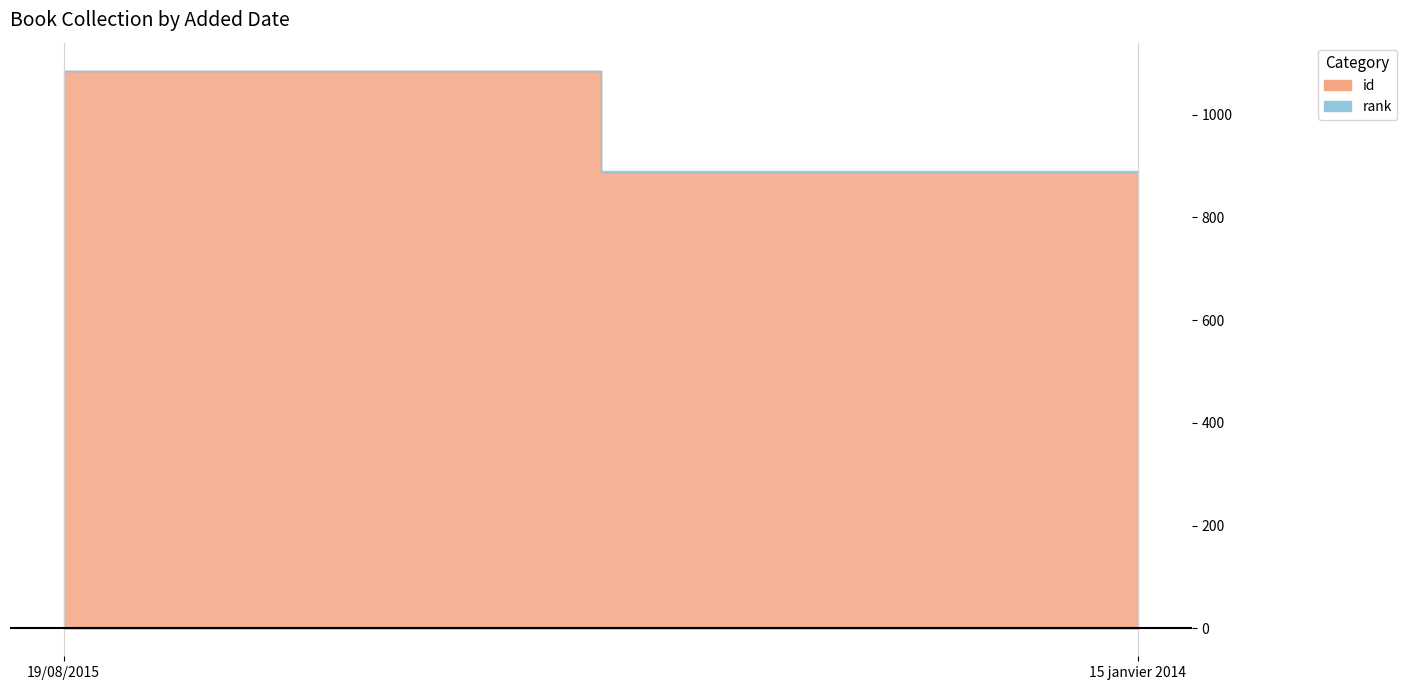

At which category is the sum across all series the highest?

19/08/2015